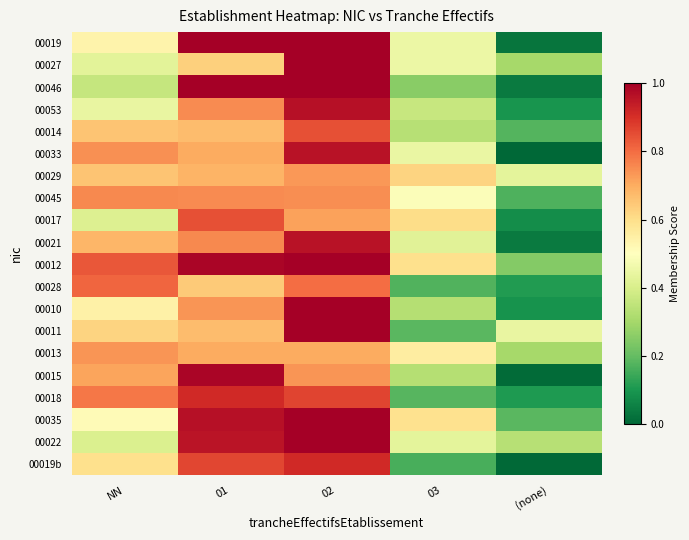

Which category has the highest value across all series?

01